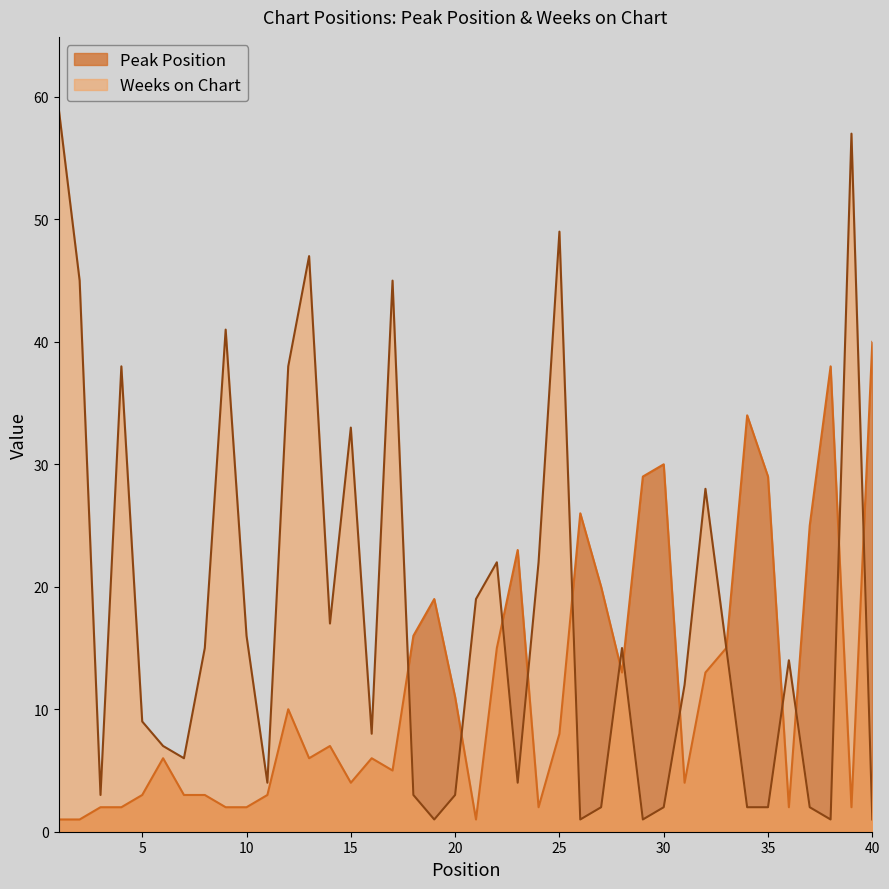

Reading left to right, list all the values displayed in this chart.

Peak Position: 1	1	2	2	3	6	3	3	2	2	3	10	6	7	4	6	5	16	19	11	1	15	23	2	8	26	20	13	29	30	4	13	15	34	29	2	25	38	2	40
Weeks on Chart: 59	45	3	38	9	7	6	15	41	16	4	38	47	17	33	8	45	3	1	3	19	22	4	22	49	1	2	15	1	2	12	28	15	2	2	14	2	1	57	1